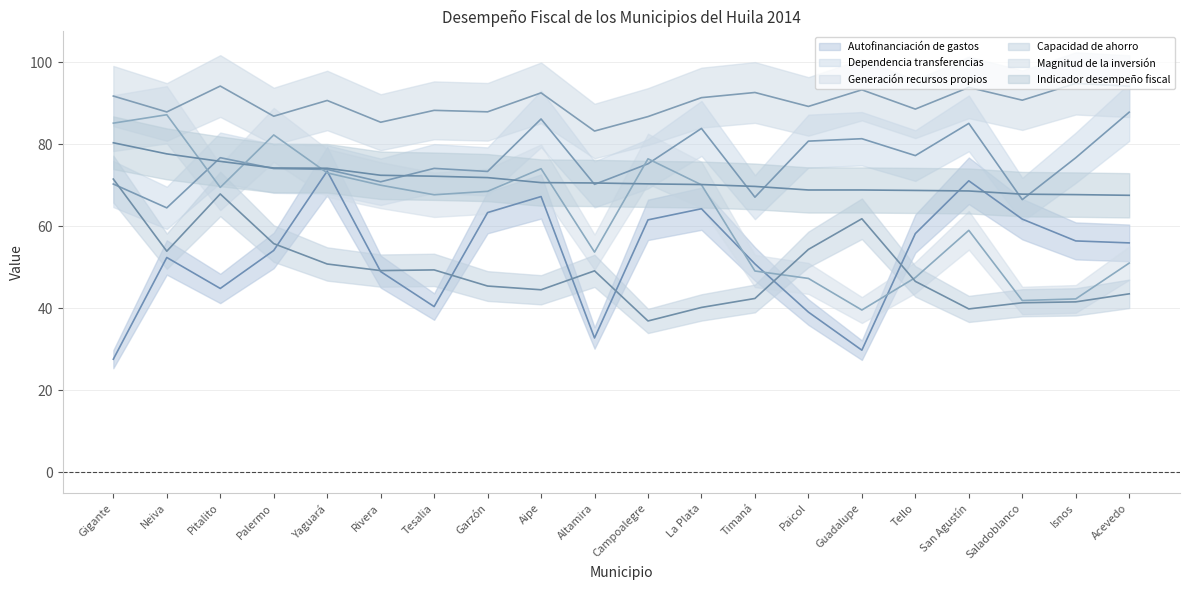

What is the sum of the Autofinanciación de gastos values at Campoalegre and Guadalupe?

91.3